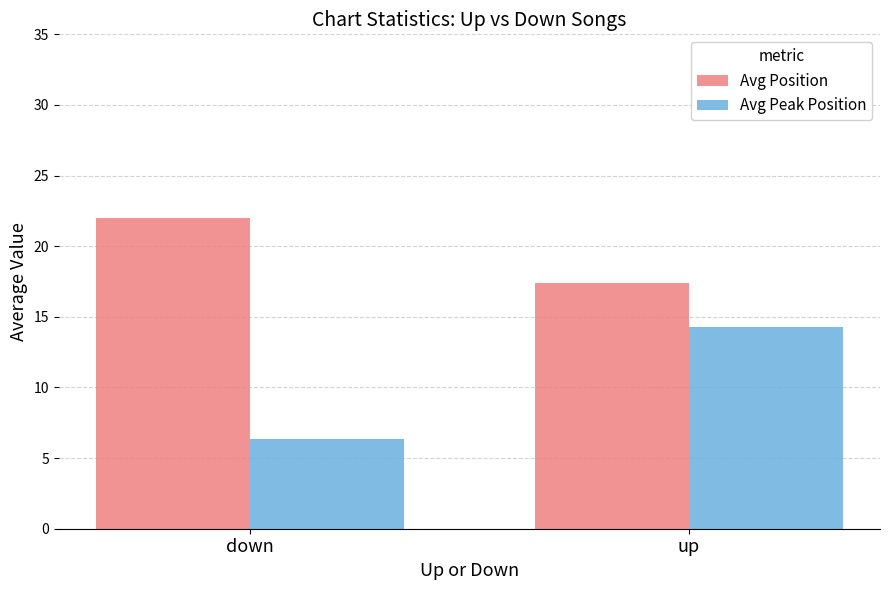

What is the total value across all series at down?

28.3